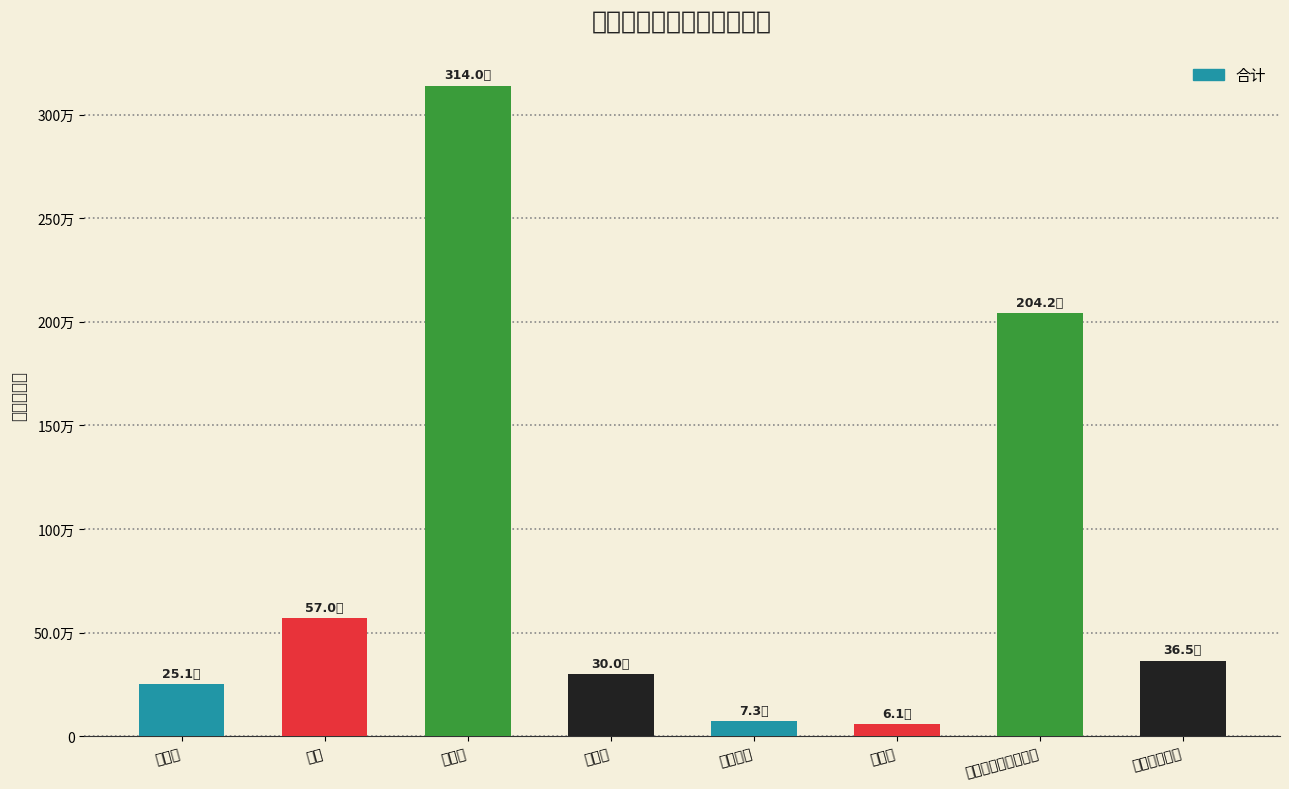

Rank the categories by value from lowest to highest.

福利费, 工会经费, 办公费, 劳务费, 其他交通费用, 电费, 公务用车运行维护费, 取暖费